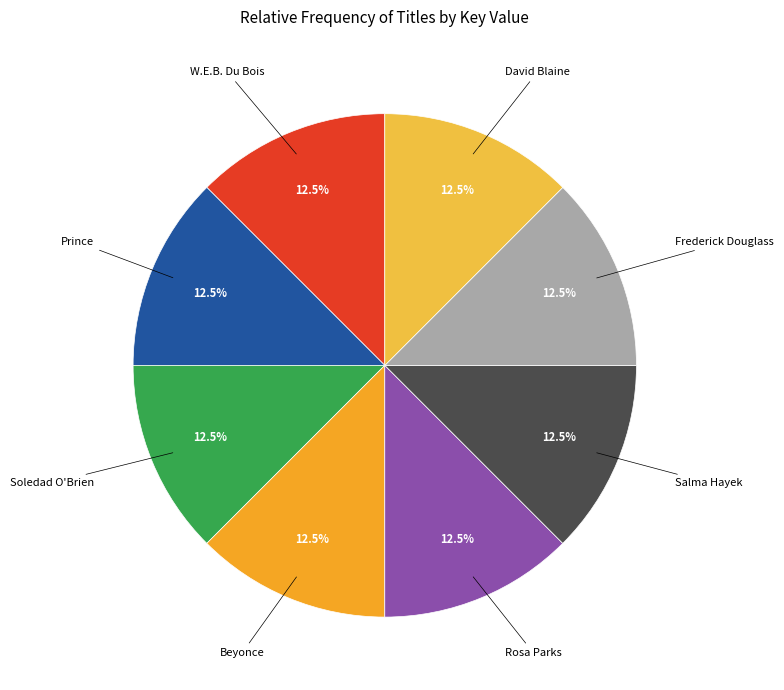

Does any single category account for the majority?

No